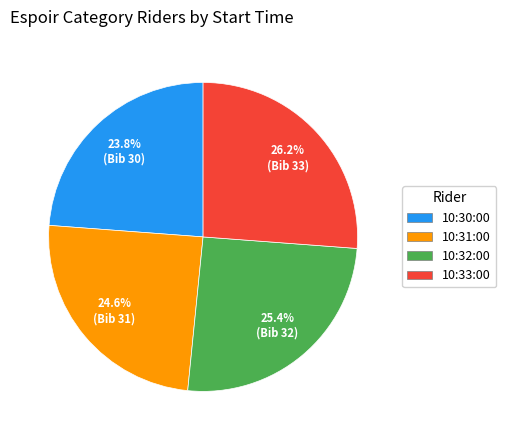

To the nearest percent, what is the difference between the 10:31:00 and 10:32:00 slice percentages?

1%